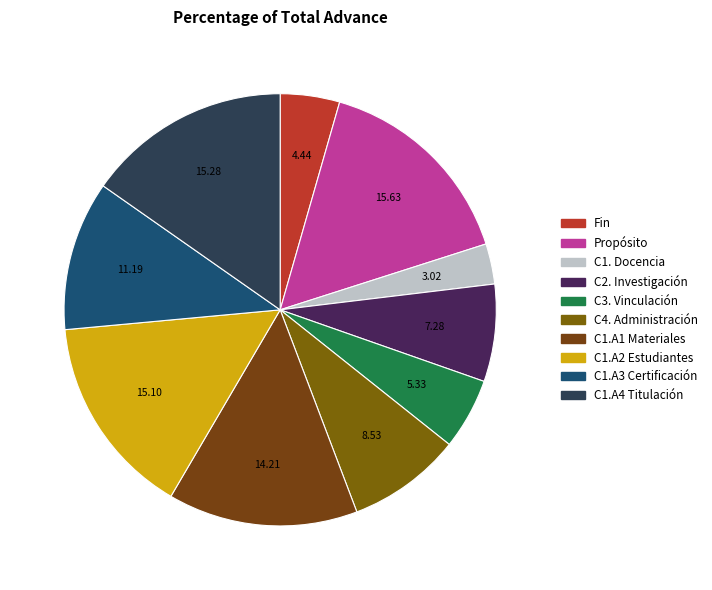

What percentage is the C1. Docencia slice, to the nearest percent?

3%